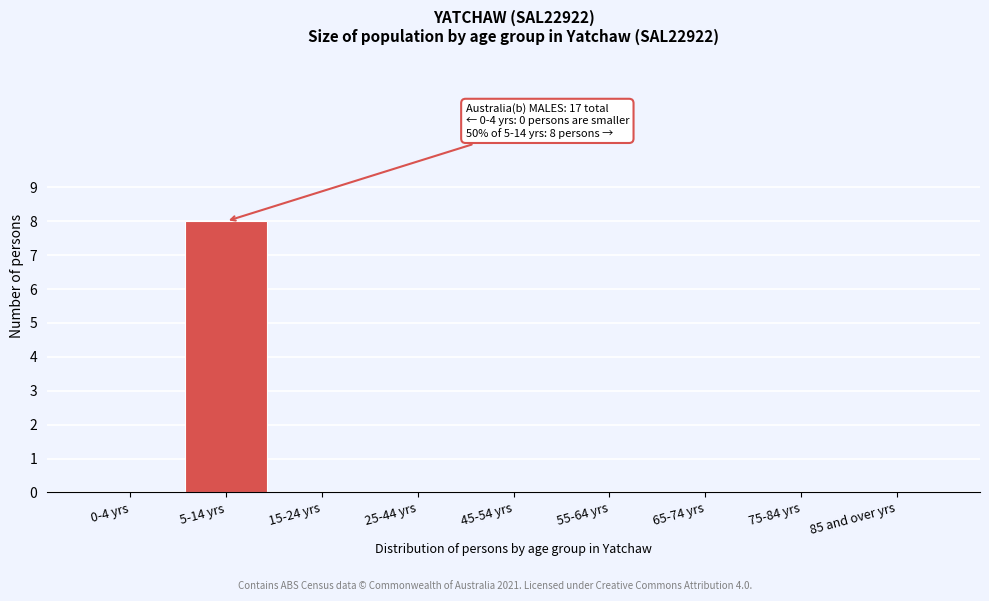

Reading left to right, what are all the values shown in this chart?

0-4 yrs=0	5-14 yrs=8	15-24 yrs=0	25-44 yrs=0	45-54 yrs=0	55-64 yrs=0	65-74 yrs=0	75-84 yrs=0	85 and over yrs=0